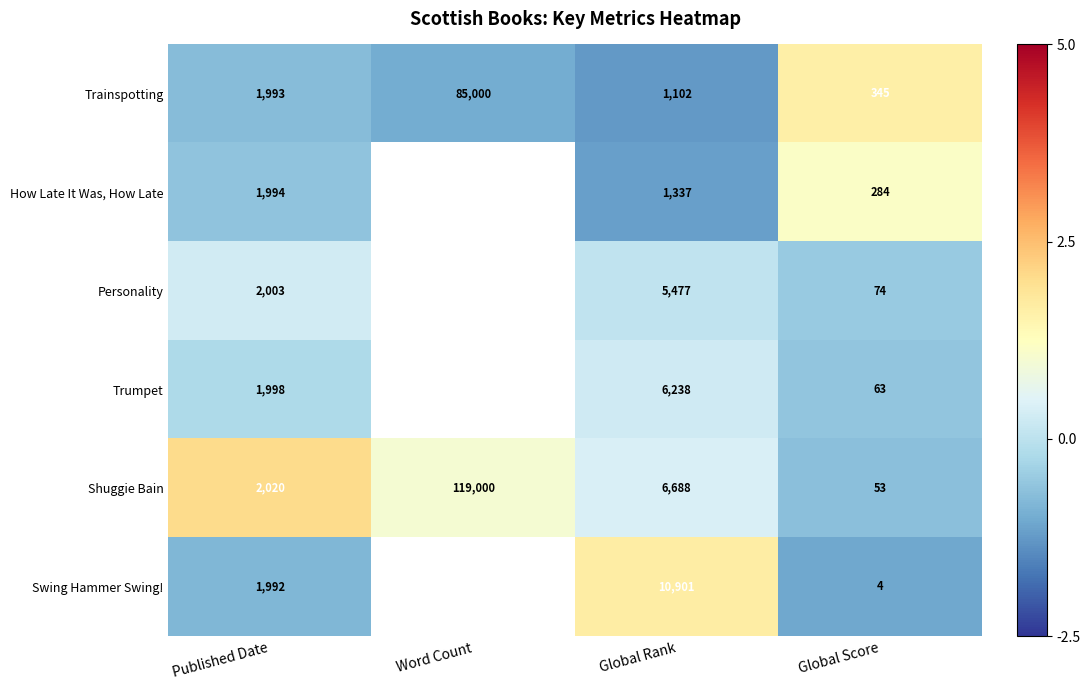

At which label does Shuggie Bain reach its minimum?

Global Score